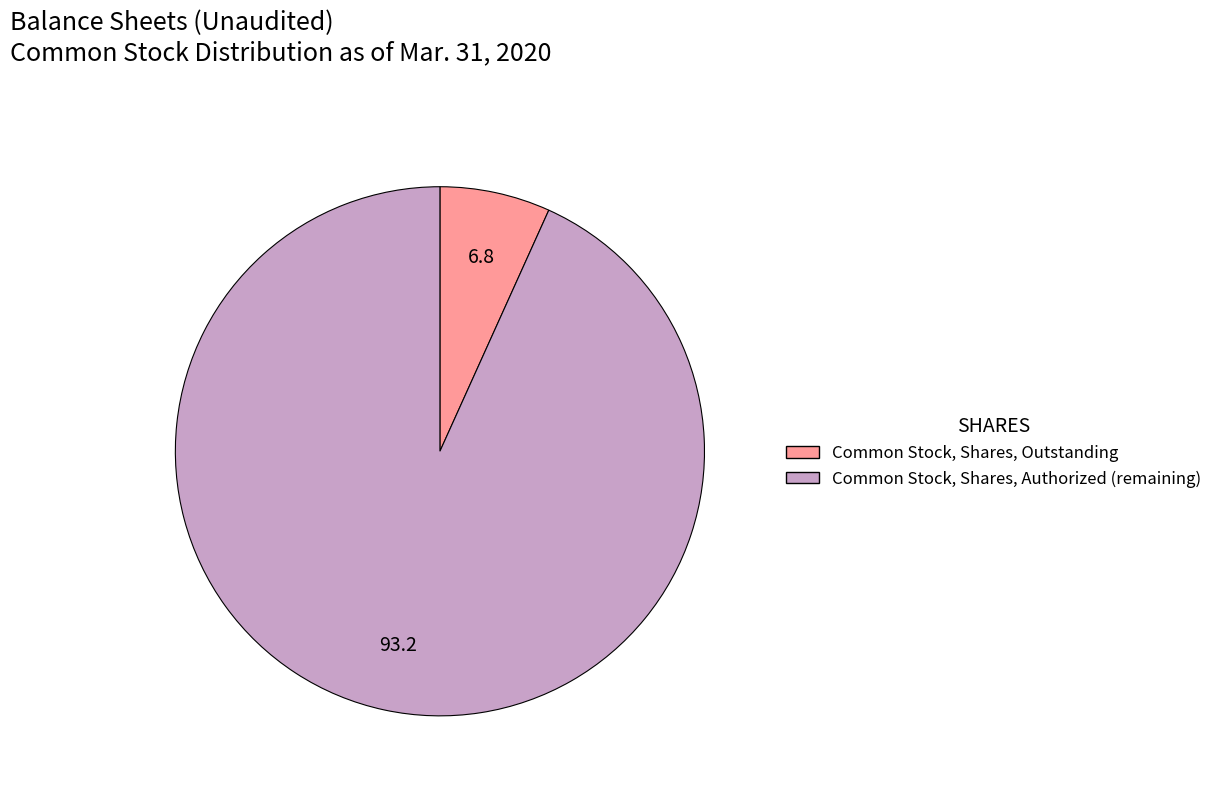

Is there any slice that represents more than half of the pie?

Yes